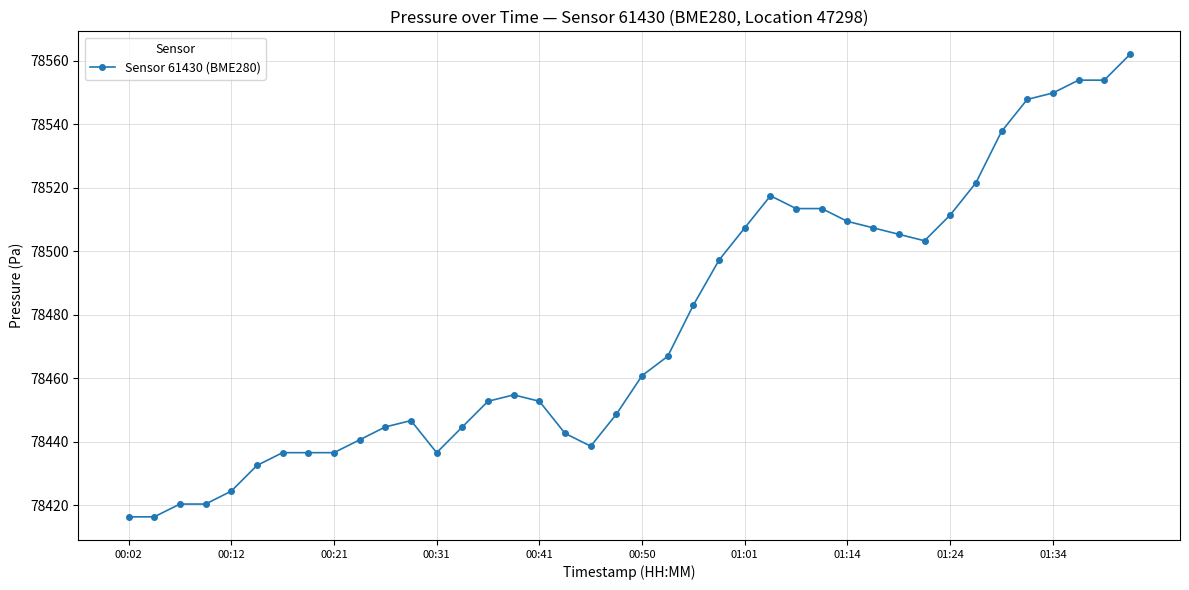

What is the smallest value displayed?

78416.4